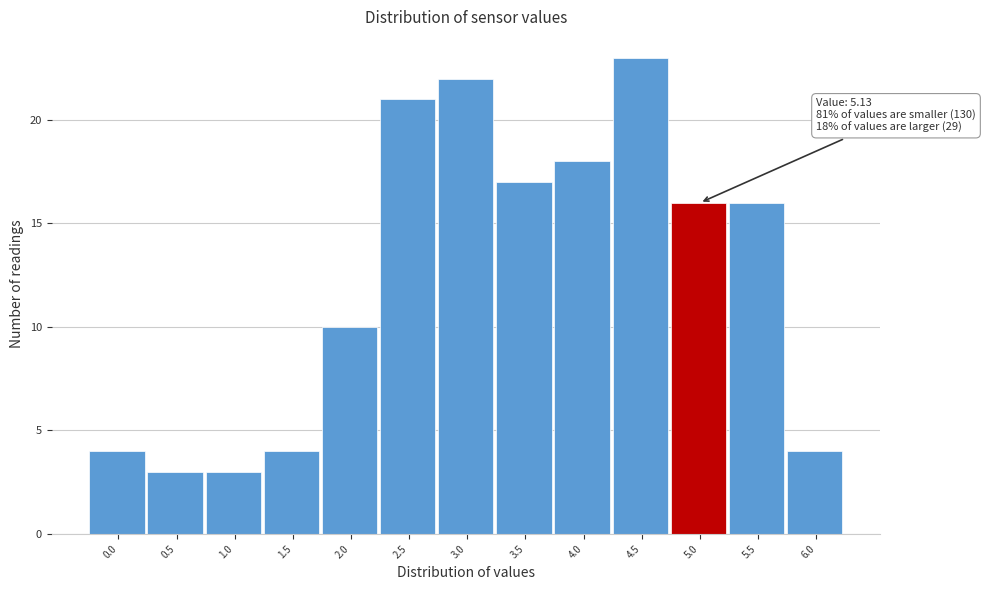

Reading right to left, what are all the values shown in this chart?

4	16	16	23	18	17	22	21	10	4	3	3	4